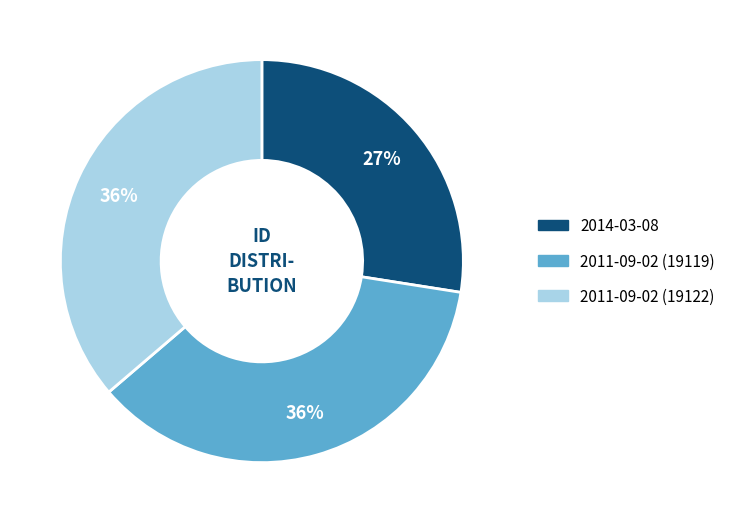

To the nearest percent, what is the average slice percentage?

33%